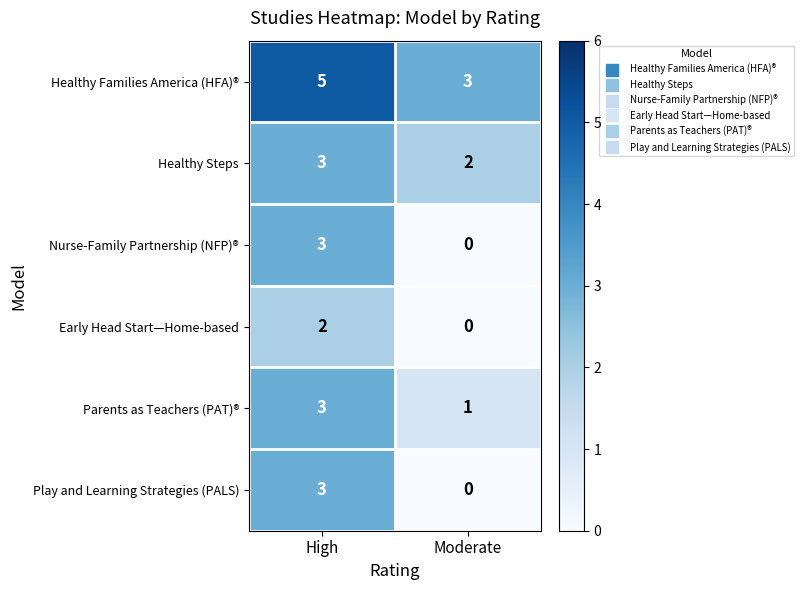

What is the spread (max minus min) of values at High?

3